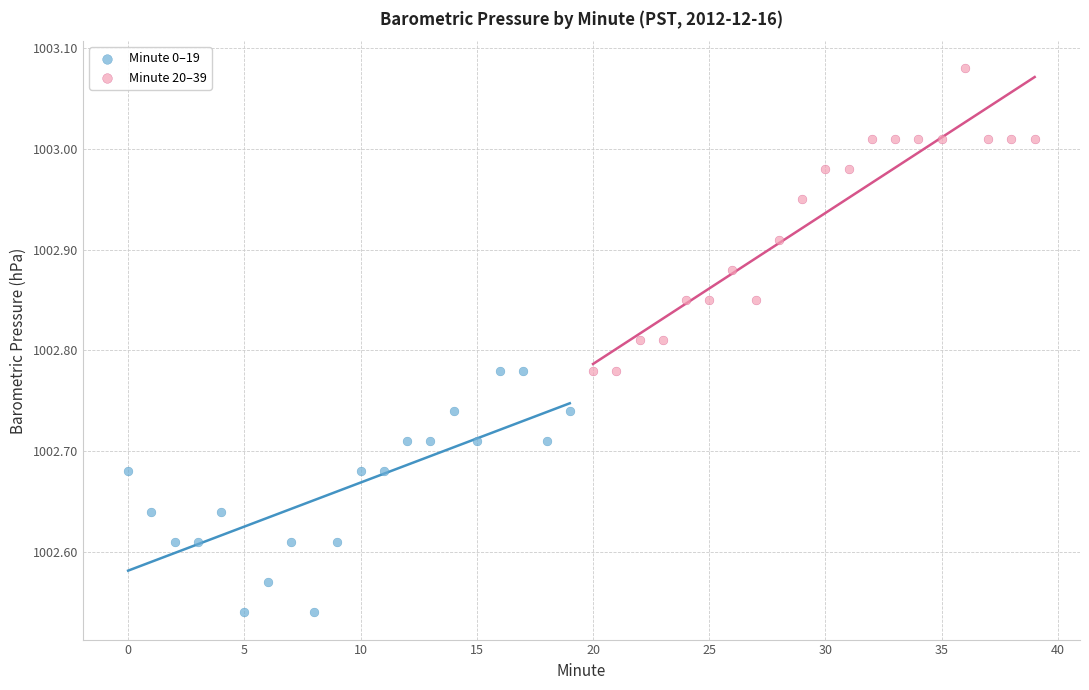

Which series contains the highest Y value?

Minute 20–39